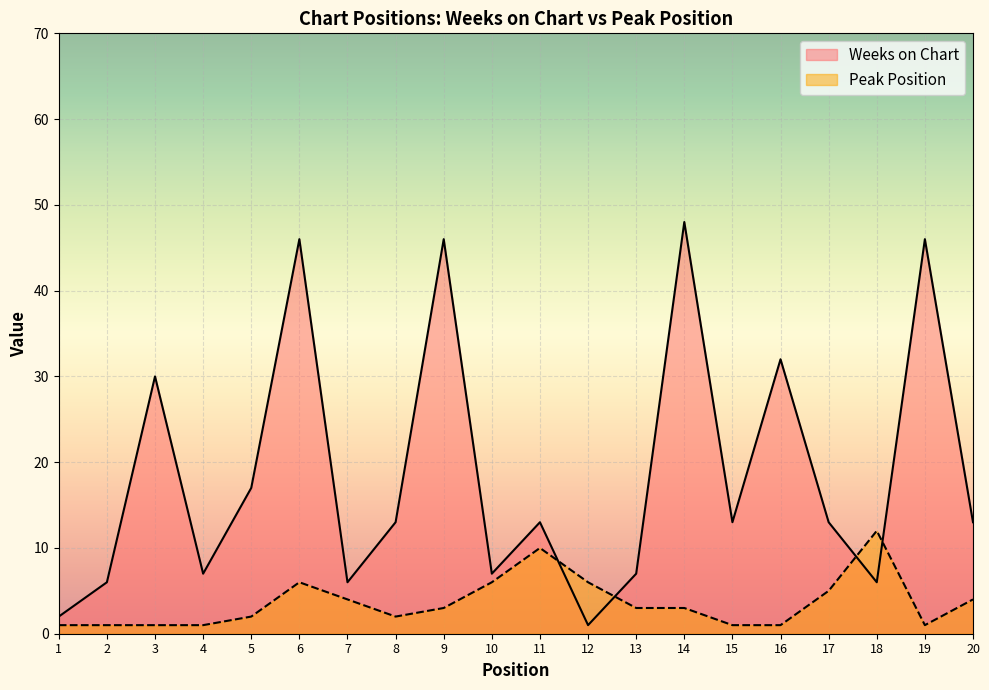

Reading left to right, extract all data points from this chart.

Weeks on Chart: 1=2	2=6	3=30	4=7	5=17	6=46	7=6	8=13	9=46	10=7	11=13	12=1	13=7	14=48	15=13	16=32	17=13	18=6	19=46	20=13
Peak Position: 1=1	2=1	3=1	4=1	5=2	6=6	7=4	8=2	9=3	10=6	11=10	12=6	13=3	14=3	15=1	16=1	17=5	18=12	19=1	20=4